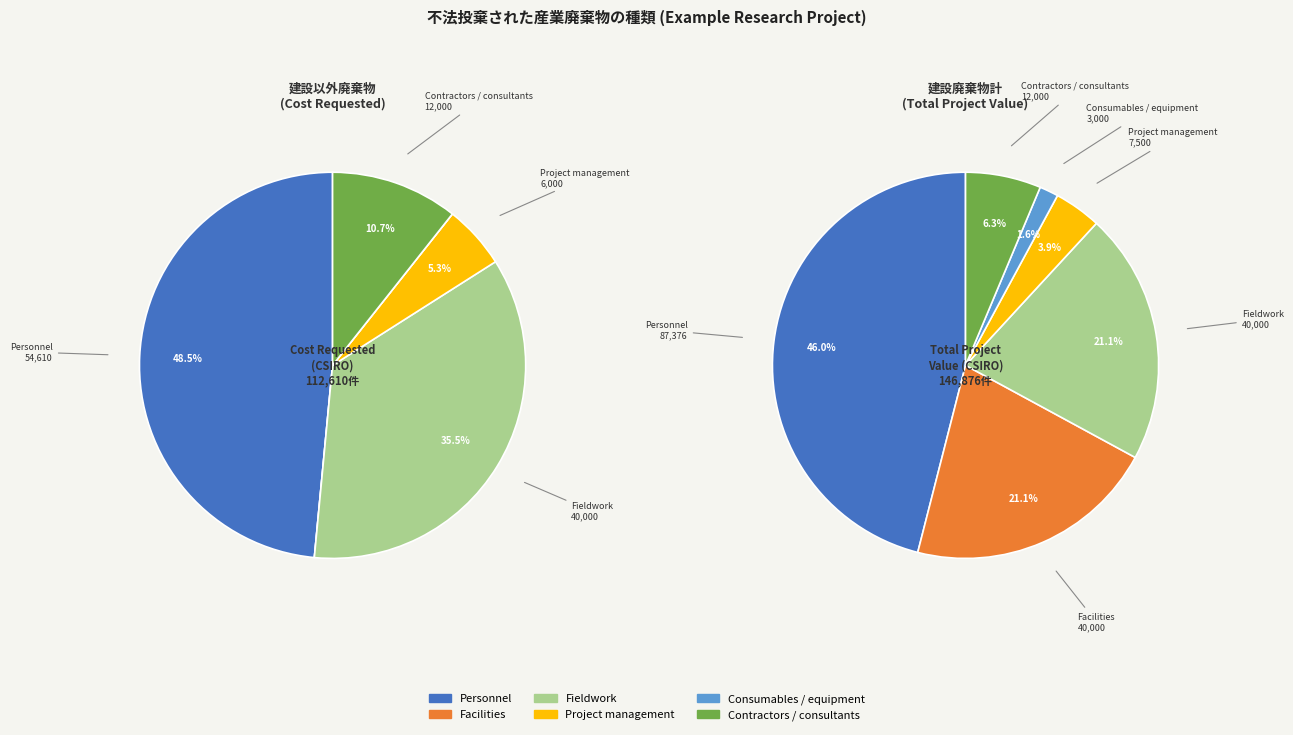

How many slices are in this pie chart?

6